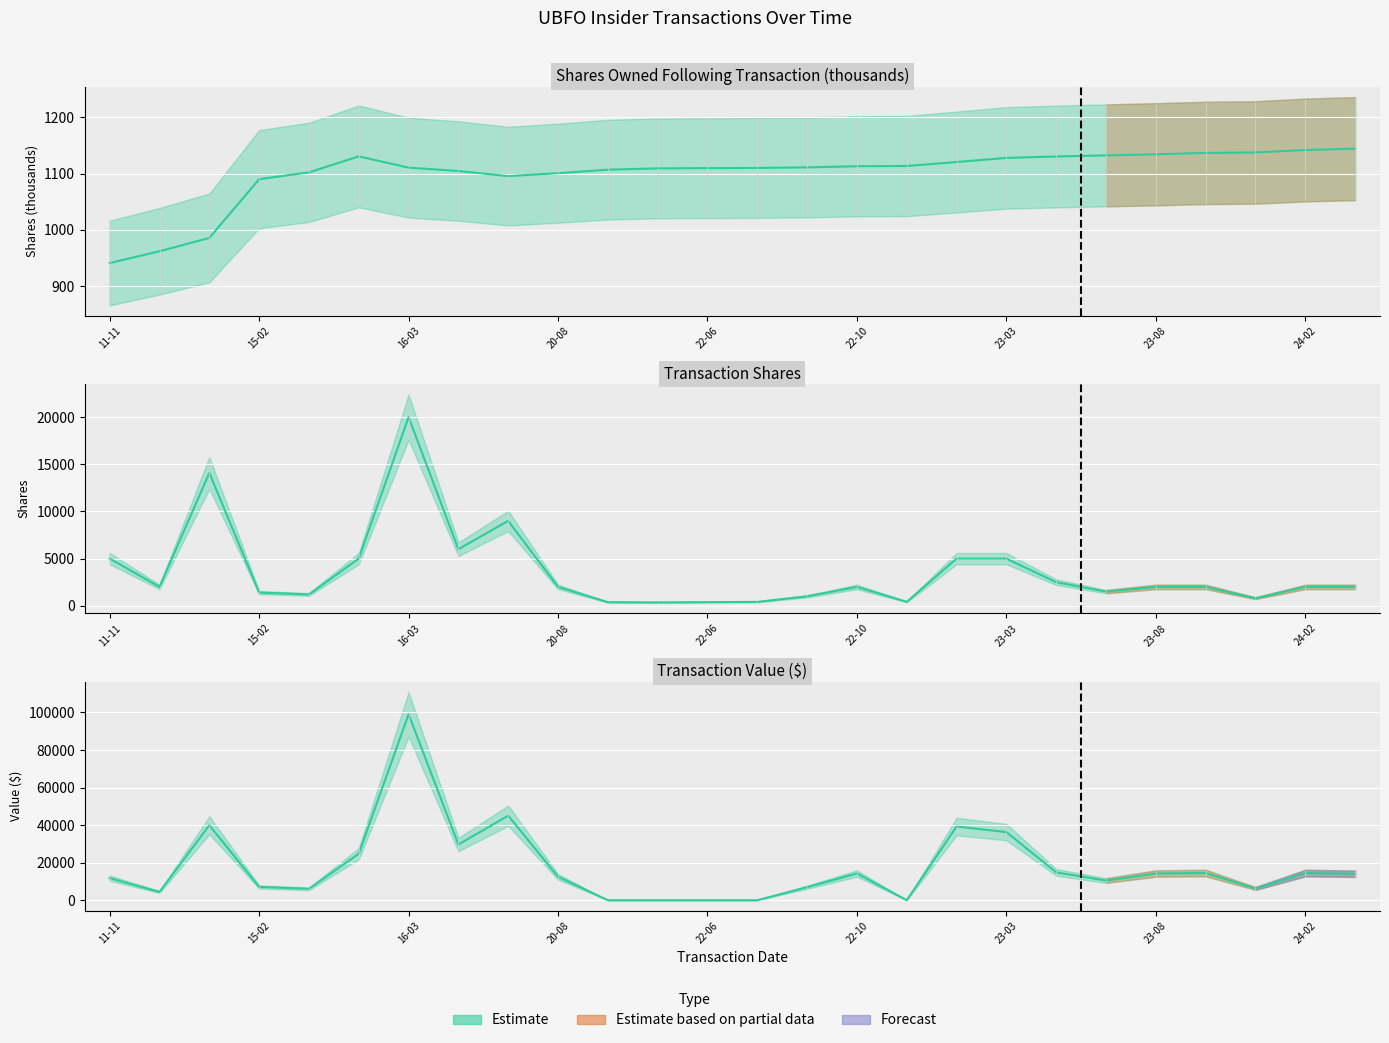

What is the greatest value displayed?

99000.0